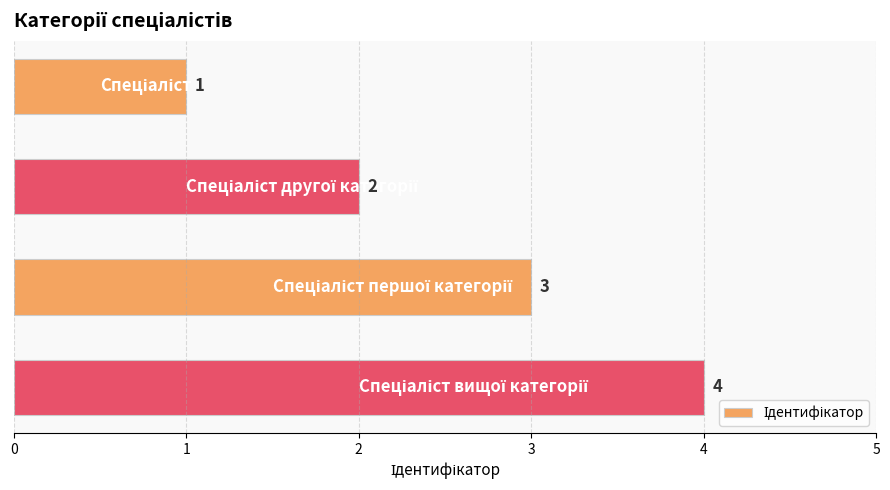

What is the sum of all values?

10